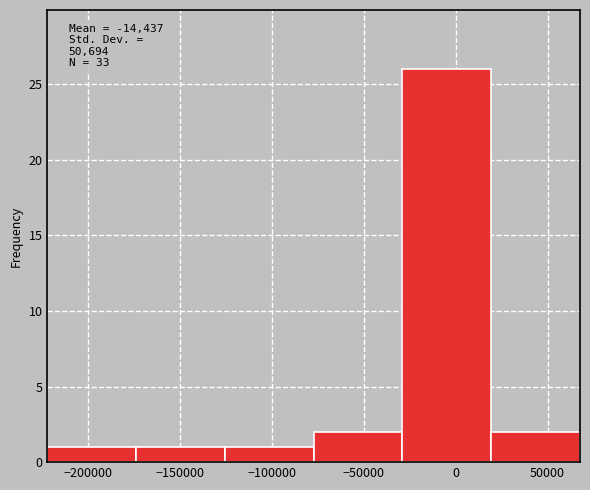

Over which range of the x-axis is the bar tallest?

-30000 to 20000